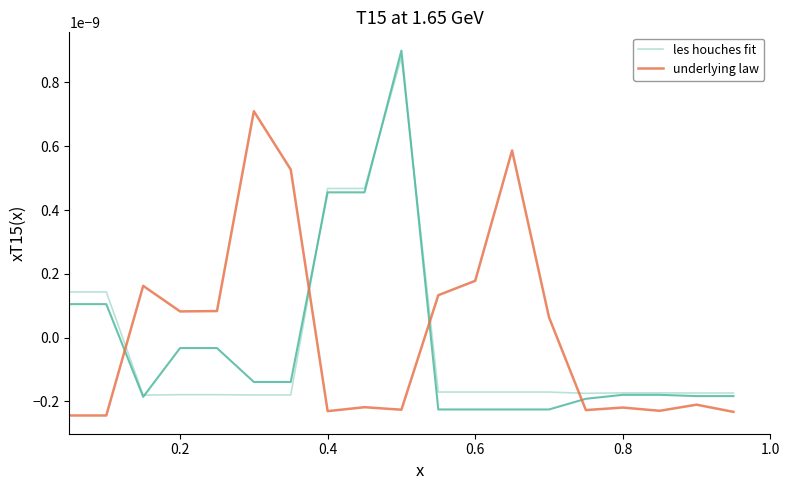

True or false: underlying law and les houches fit cross at least once.

True